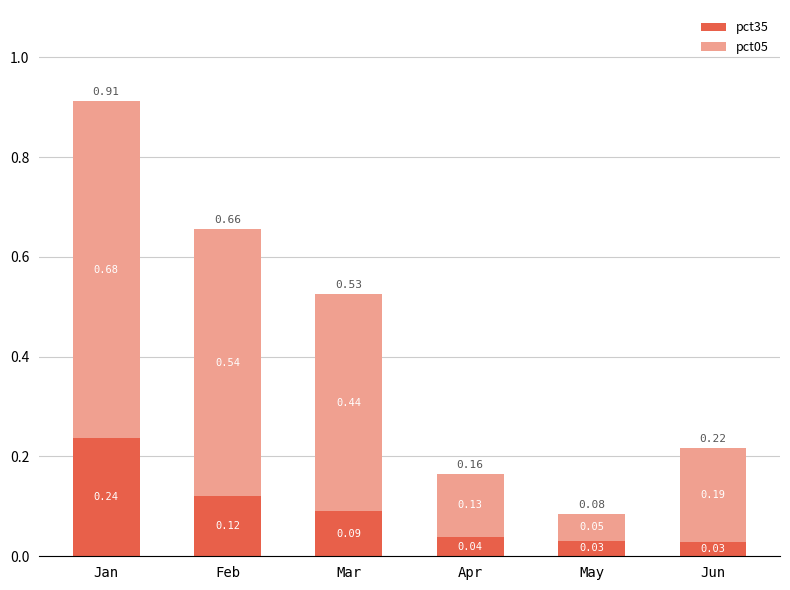

At which category is the sum across all series the highest?

Jan